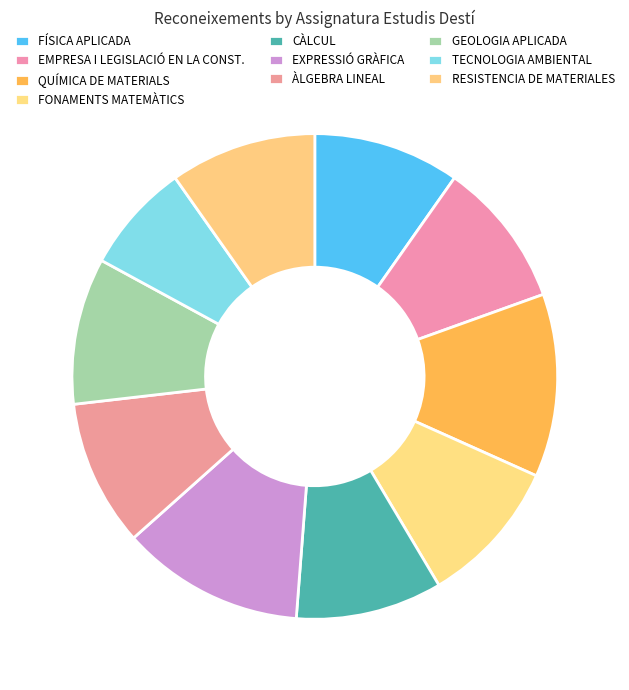

Count the number of slices in the pie.

10